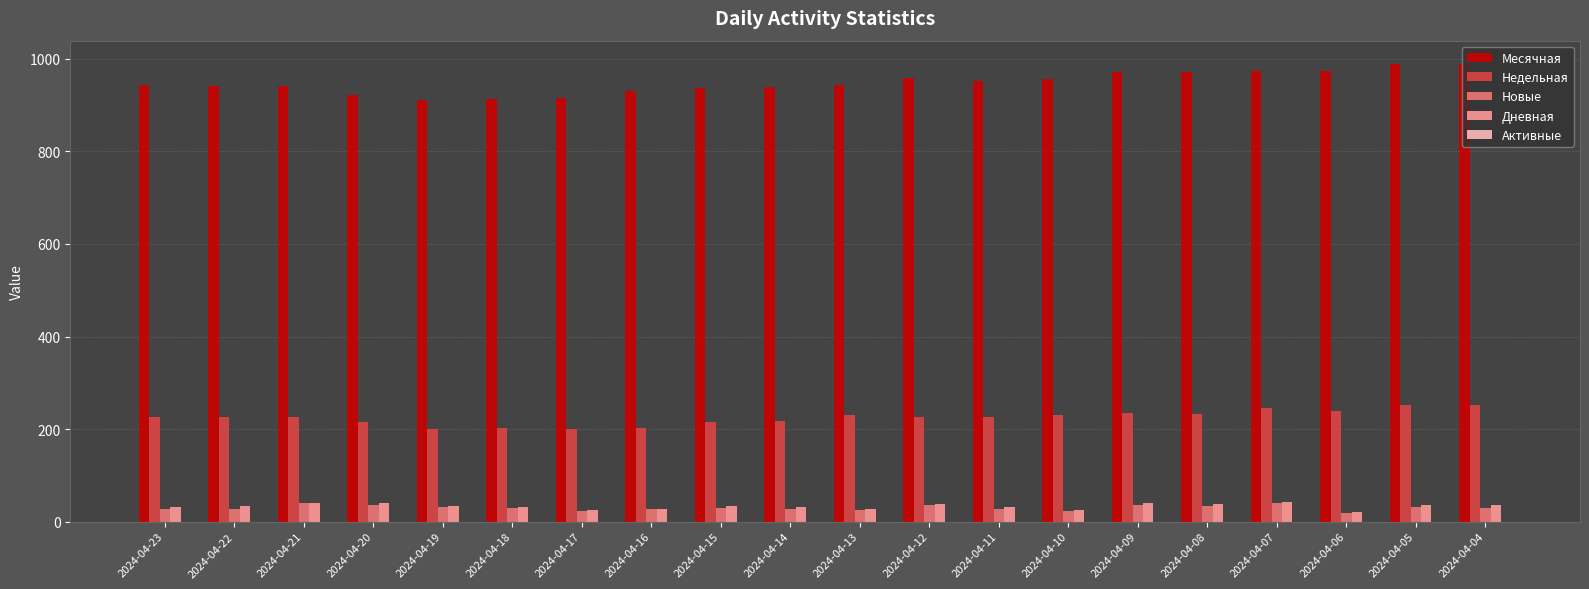

Are the bars horizontal?

No